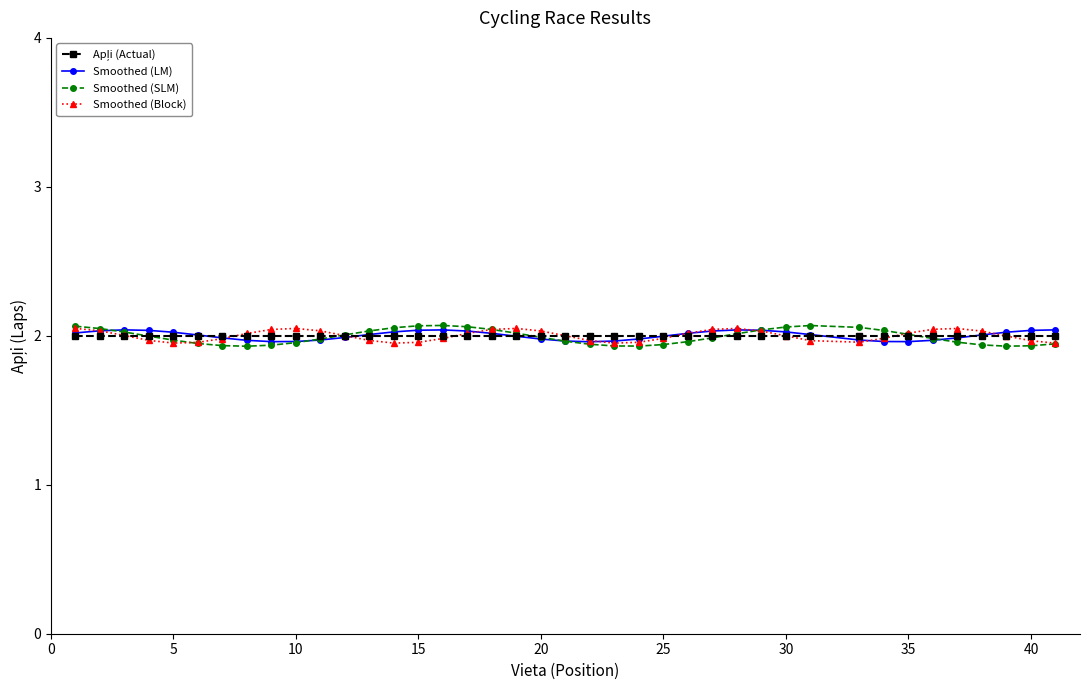

Reading right to left, extract all data points from this chart.

Apļi (Actual): 2.0	2.0	2.0	2.0	2.0	2.0	2.0	2.0	2.0	2.0	2.0	2.0	2.0	2.0	2.0	2.0	2.0	2.0	2.0	2.0	2.0	2.0	2.0	2.0	2.0	2.0	2.0	2.0	2.0	2.0	2.0	2.0	2.0	2.0	2.0	2.0	2.0	2.0	2.0	2.0
Smoothed (LM): 2.0	2.0	2.0	2.0	2.0	2.0	2.0	2.0	2.0	2.0	2.0	2.0	2.0	2.0	2.0	2.0	2.0	2.0	2.0	2.0	2.0	2.0	2.0	2.0	2.0	2.0	2.0	2.0	2.0	2.0	2.0	2.0	2.0	2.0	2.0	2.0	2.0	2.0	2.0	2.0
Smoothed (SLM): 1.9	1.9	1.9	1.9	2.0	2.0	2.0	2.0	2.1	2.1	2.1	2.0	2.0	2.0	2.0	1.9	1.9	1.9	1.9	2.0	2.0	2.0	2.0	2.1	2.1	2.1	2.1	2.0	2.0	2.0	2.0	1.9	1.9	1.9	1.9	2.0	2.0	2.0	2.0	2.1
Smoothed (Block): 2.0	2.0	2.0	2.0	2.0	2.0	2.0	2.0	2.0	2.0	2.0	2.0	2.0	2.0	2.0	2.0	2.0	2.0	2.0	2.0	2.0	2.0	2.0	2.0	2.0	2.0	2.0	2.0	2.0	2.0	2.0	2.0	2.0	2.0	2.0	2.0	2.0	2.0	2.0	2.0